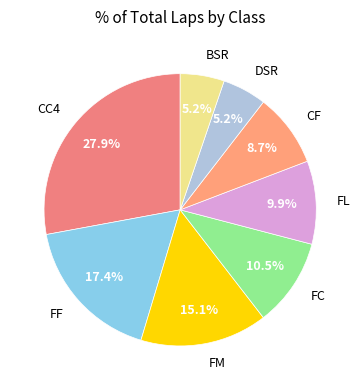

Count the number of slices in the pie.

8